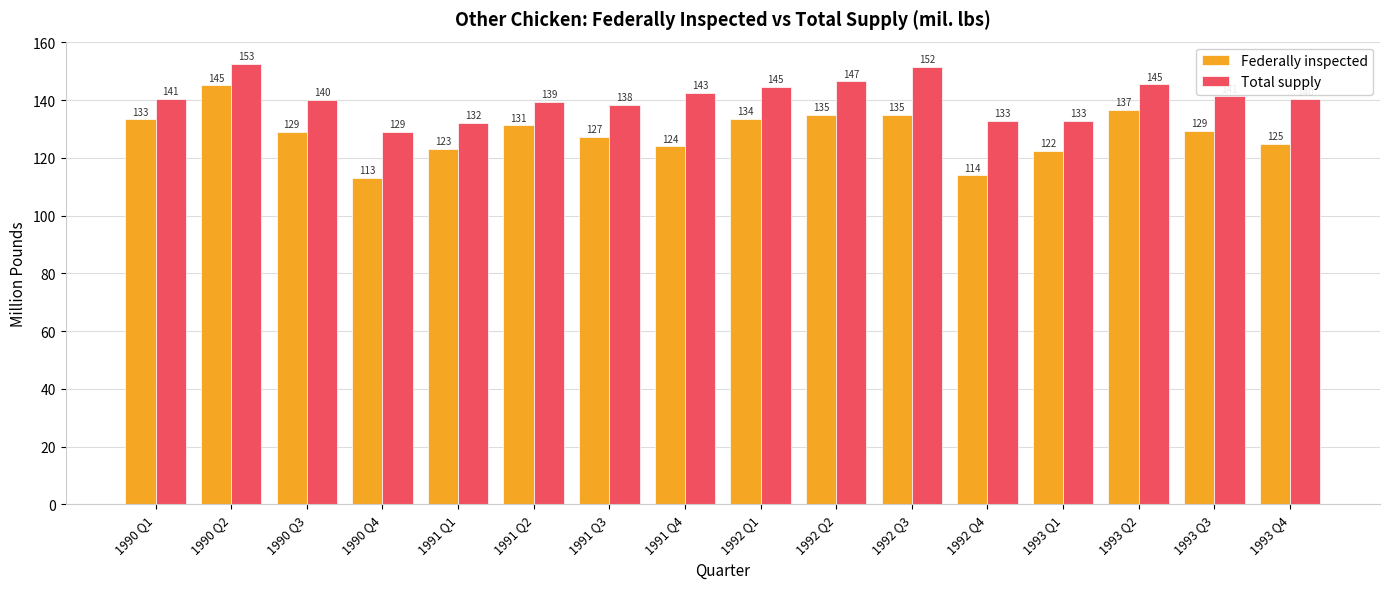

What is the minimum value for Total supply?

129.1